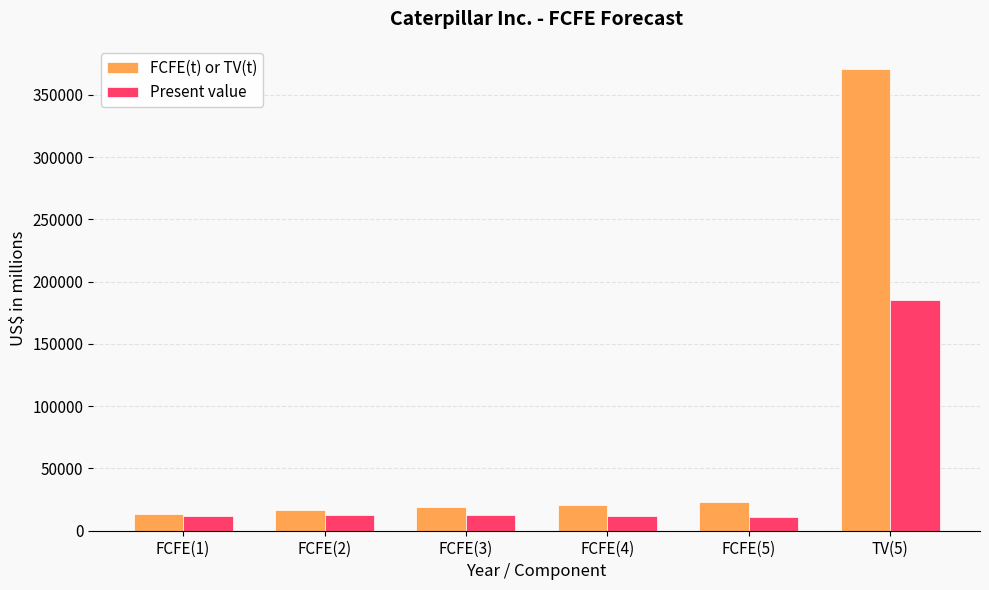

What are all the series names shown in the legend?

FCFE(t) or TV(t), Present value